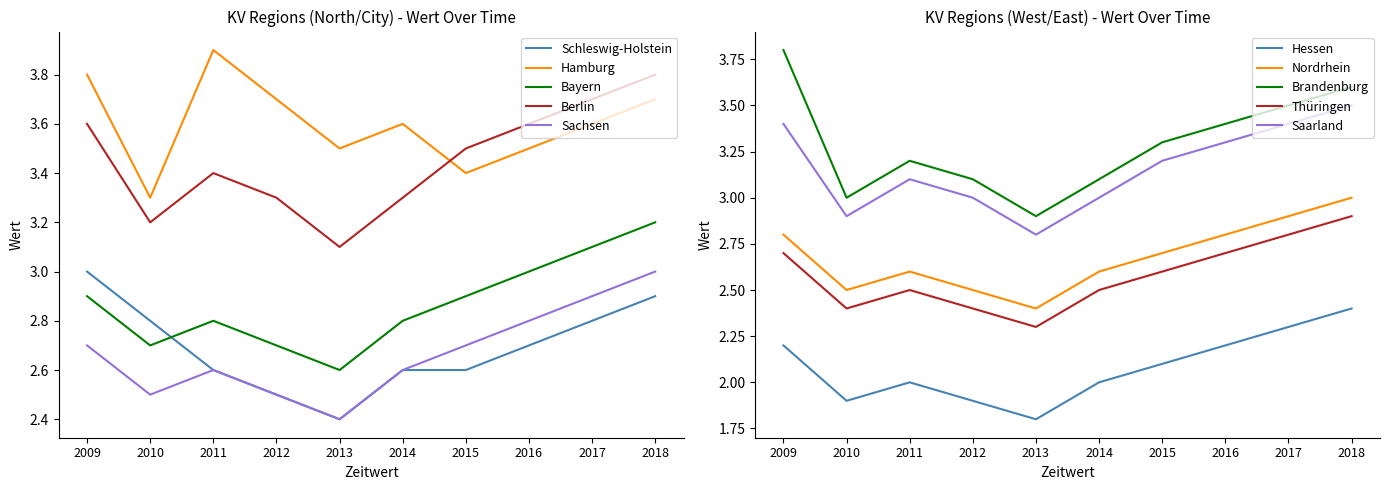

List the series in order of their peak value, lowest first.

Schleswig-Holstein, Sachsen, Bayern, Berlin, Hamburg